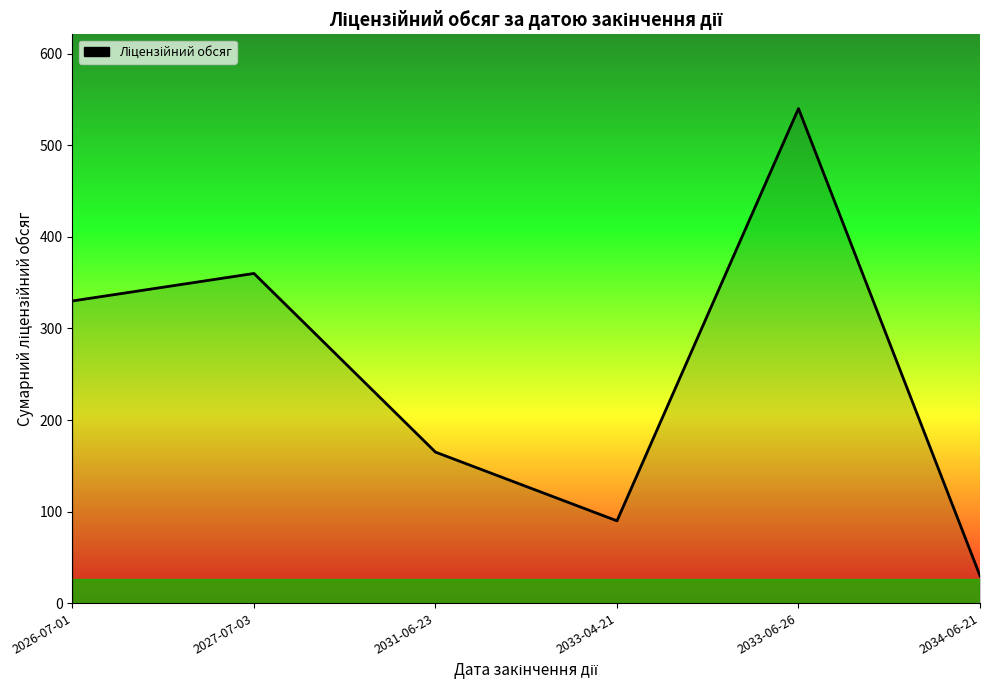

Where is the first local minimum?

2033-04-21